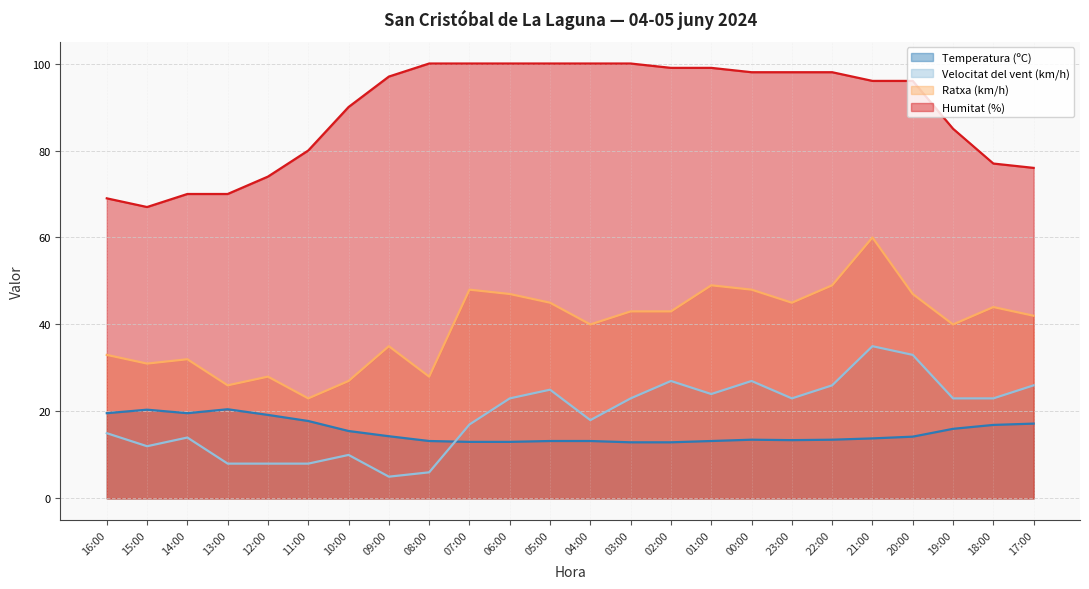

Count the number of categories in the chart.

24